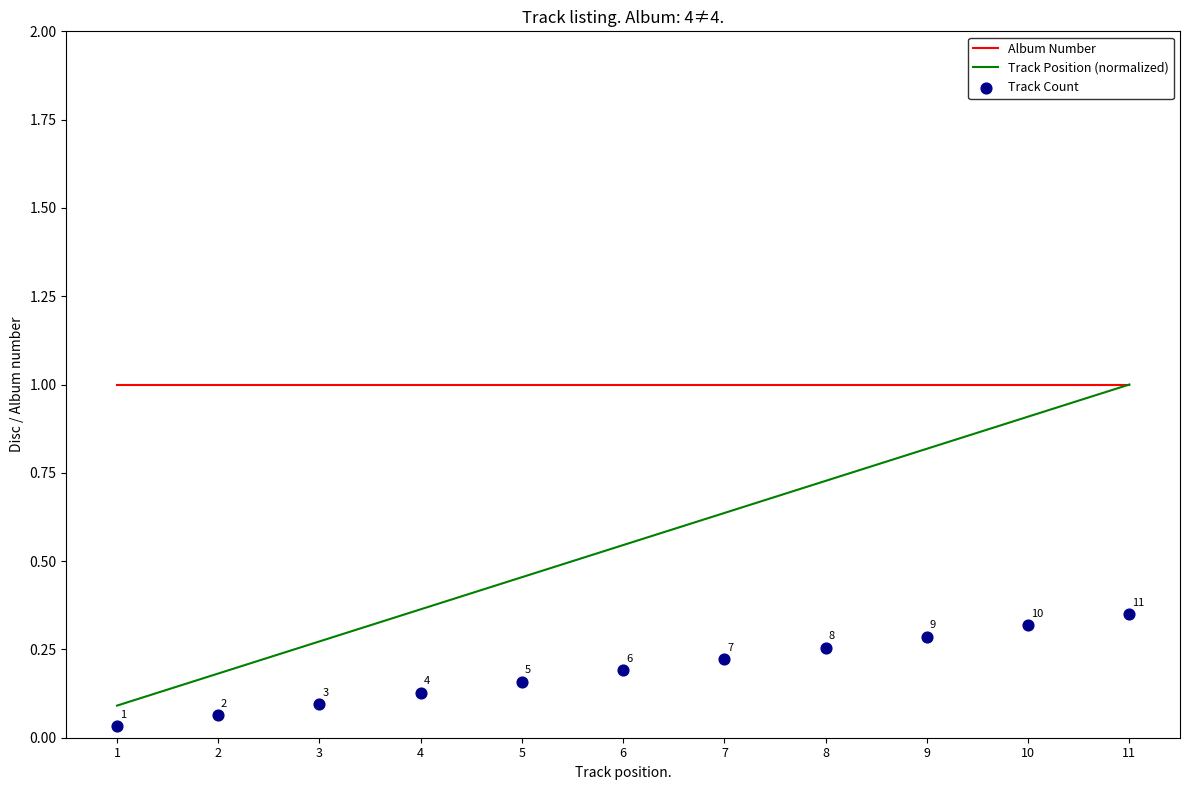

Which series contains the lowest Y value?

Track Count